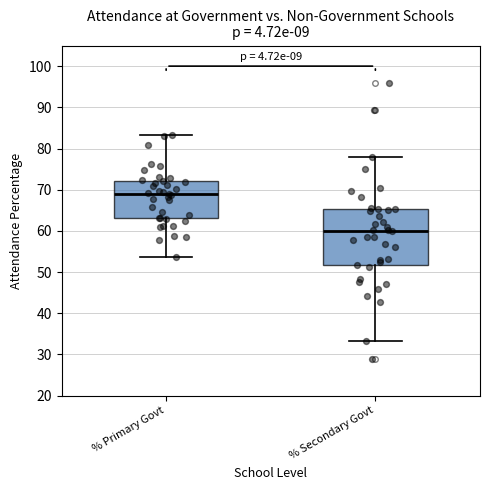

Comparing the boxes themselves (not the whiskers), which one is the tallest?

% Secondary Govt